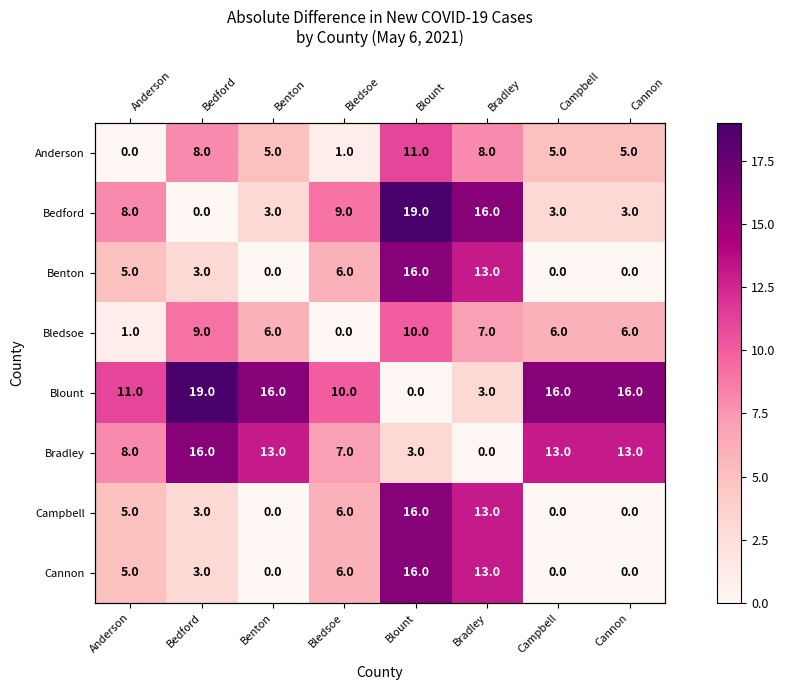

At which category does the chart reach its minimum across all series?

Anderson